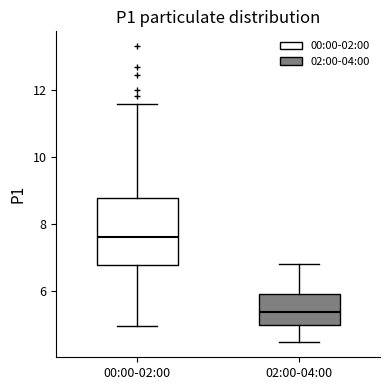

Where is the lower edge of the box for 00:00-02:00 on the y-axis? The values are not printed on the chart, so give them approximately, as read against the axis.

6.8